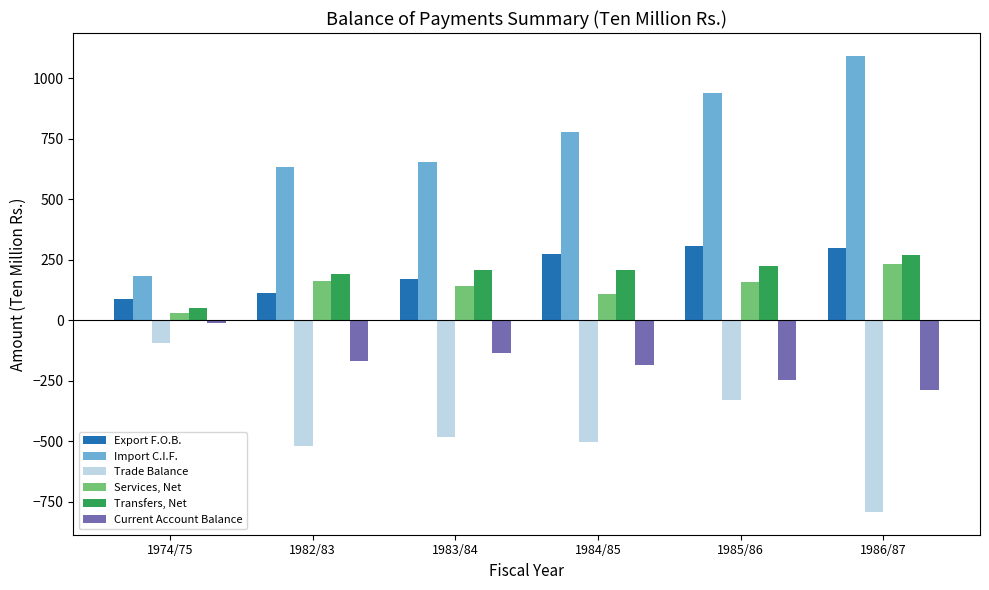

Where is Export F.O.B. nearest to the value 198?

1983/84